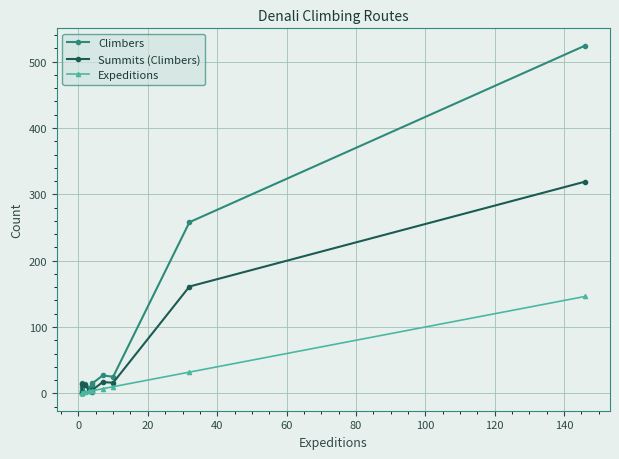

What are all the series names shown in the legend?

Climbers, Summits (Climbers), Expeditions